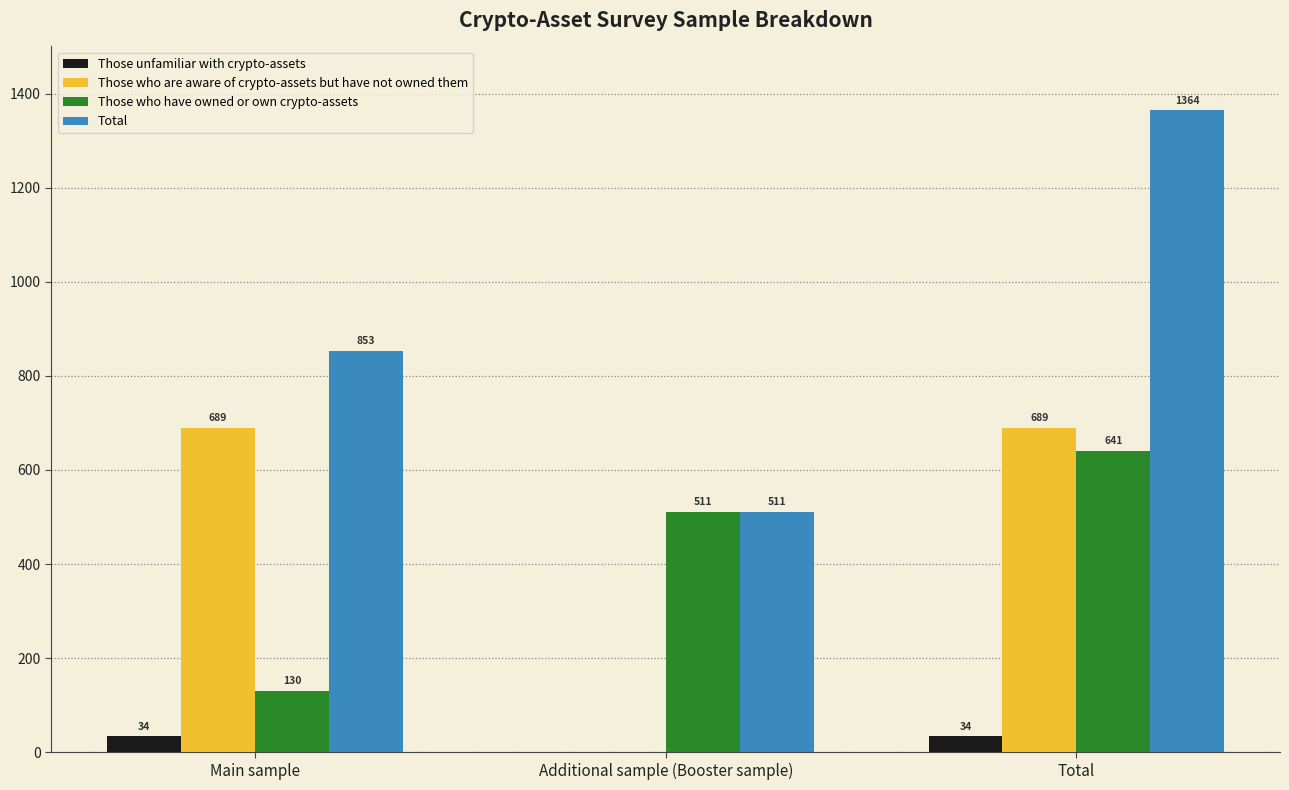

What is the sum of the Those unfamiliar with crypto-assets values at Additional sample (Booster sample) and Main sample?

34